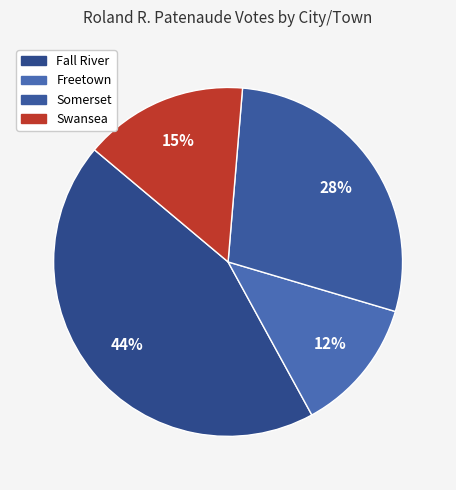

Count the number of slices in the pie.

4